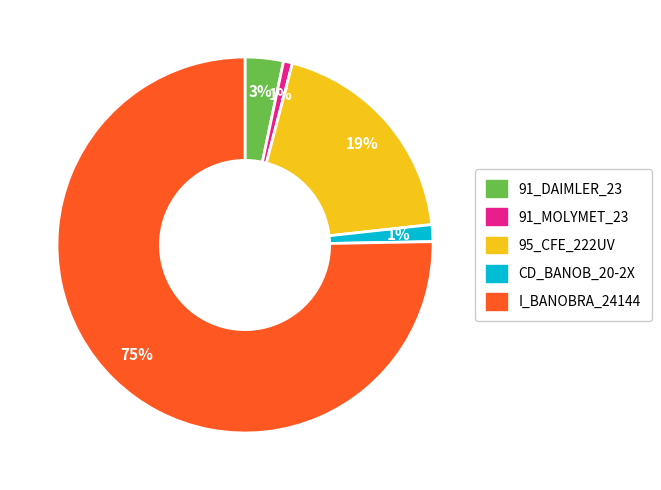

How many segments does this pie chart have?

5